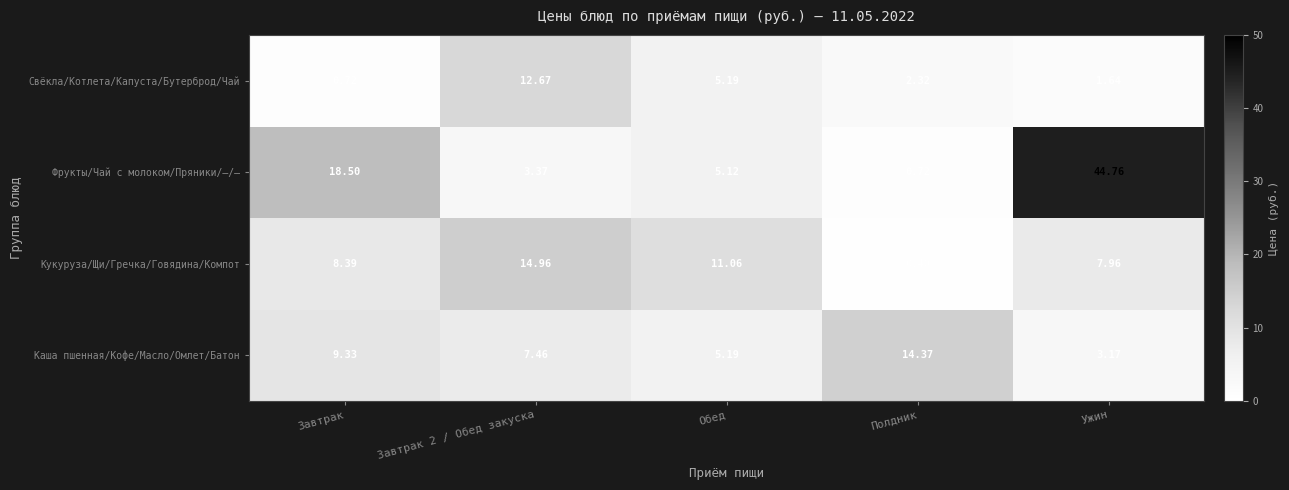

Is the value of Свёкла/Котлета/Капуста/Бутерброд/Чай at Ужин greater than the value of Кукуруза/Щи/Гречка/Говядина/Компот at Завтрак 2 / Обед закуска?

No